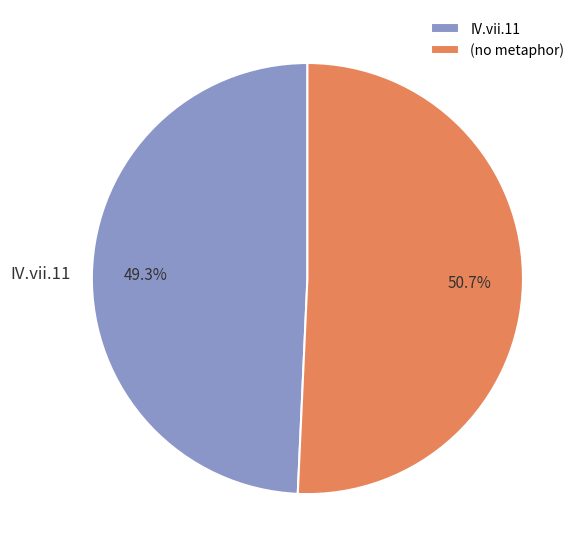

Is there a majority slice in this chart?

Yes